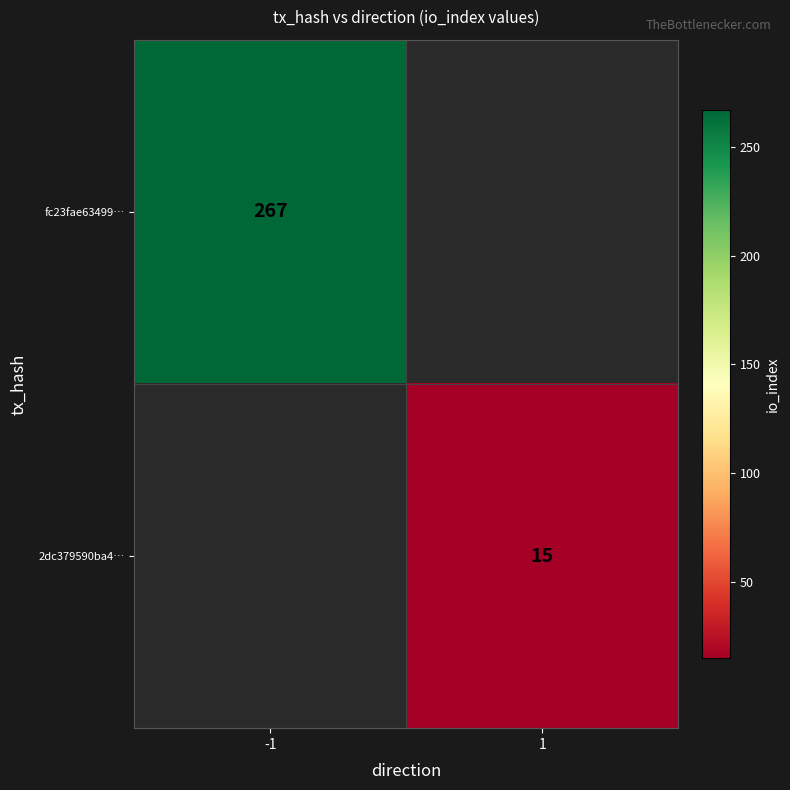

Is it true that fc23fae63499… equals 384 at -1?

False